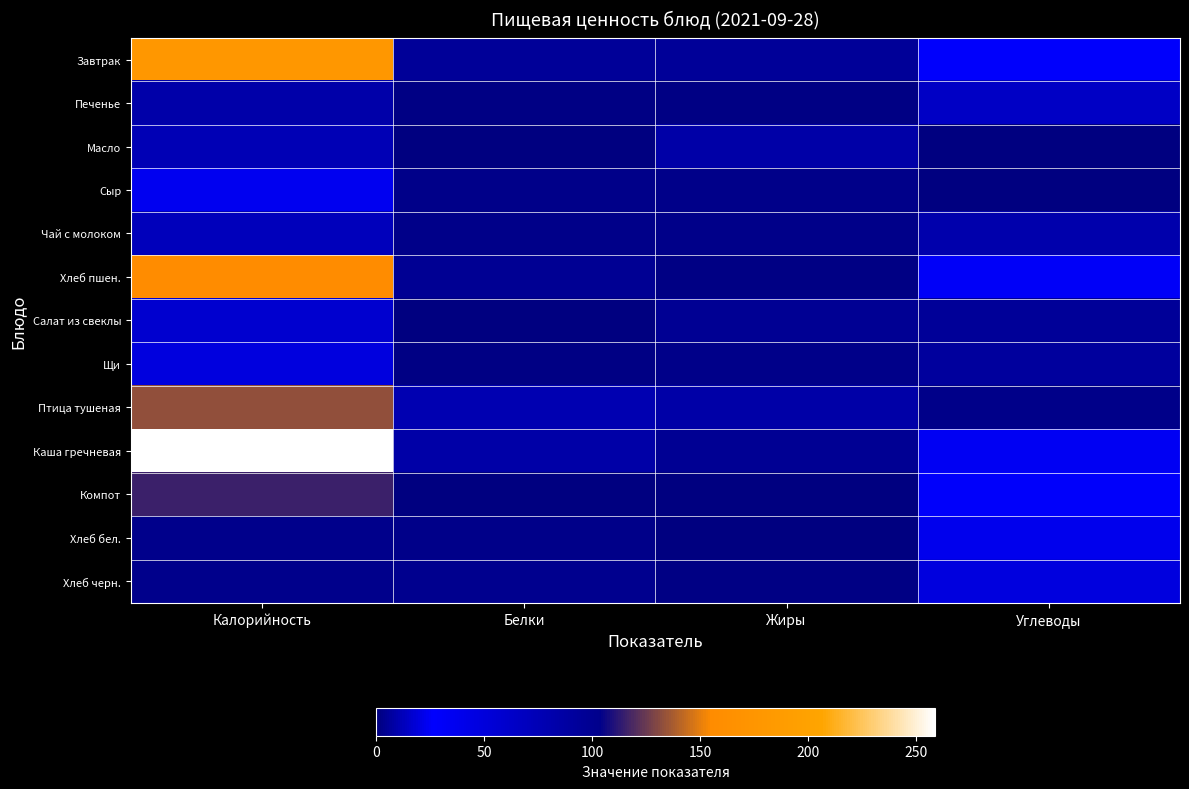

At how many categories does at least one series exceed 236?

1